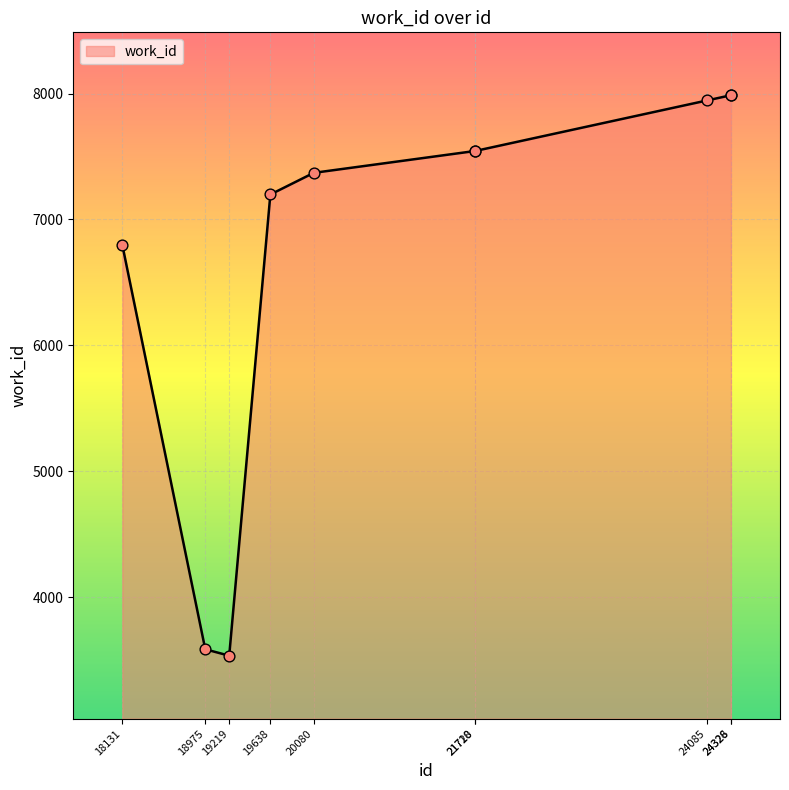

What is the change in value from 19219 to 24085?

+4410